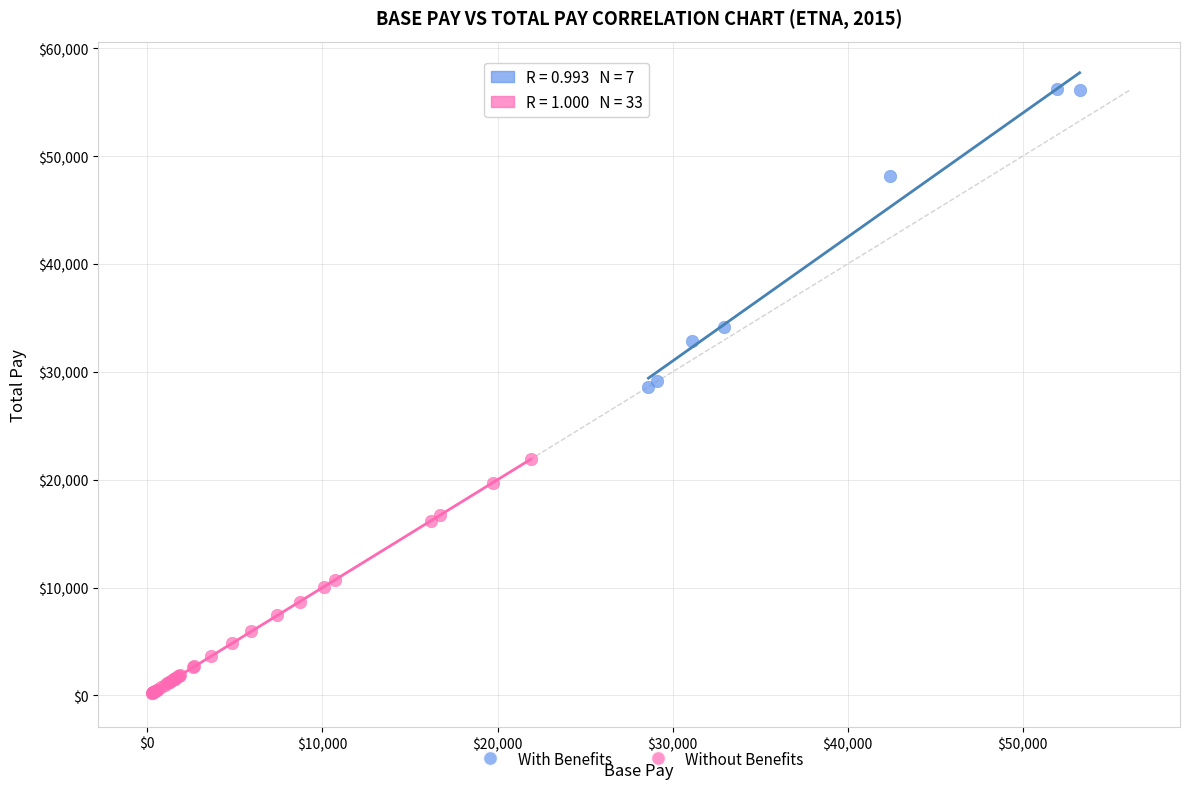

Which series reaches the maximum Y coordinate?

With Benefits